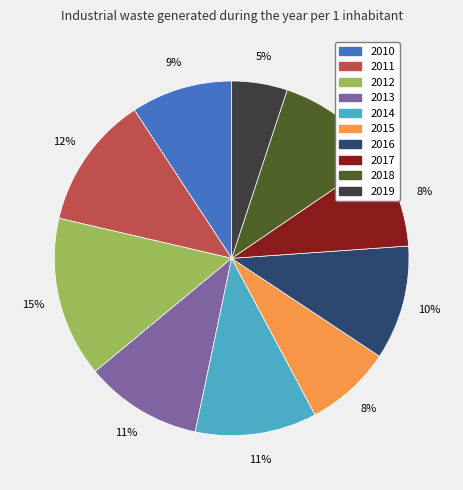

To the nearest percent, what is the difference between the largest and smallest slice percentages?

10%